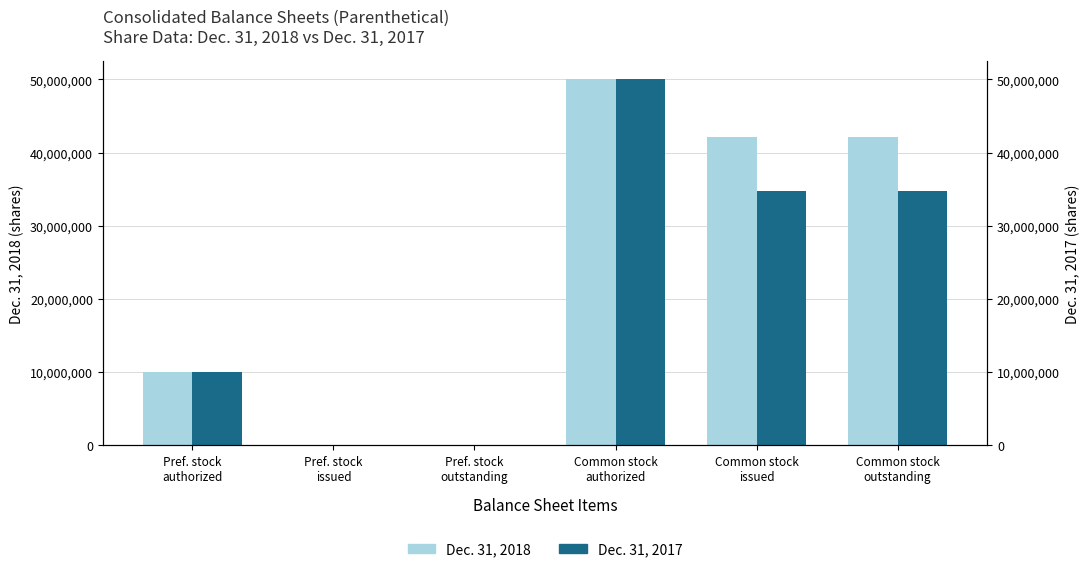

Count the Dec. 31, 2018 values in the range 0 to 42078164.

5